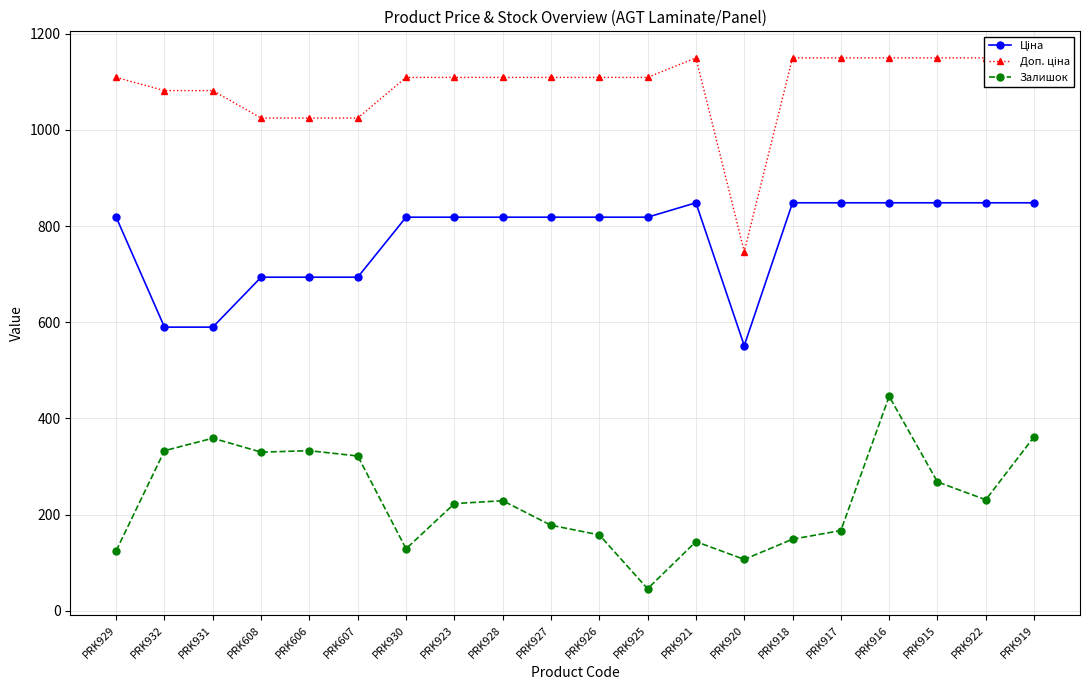

Between PRK607 and PRK917, which series saw the biggest shift?

Залишок